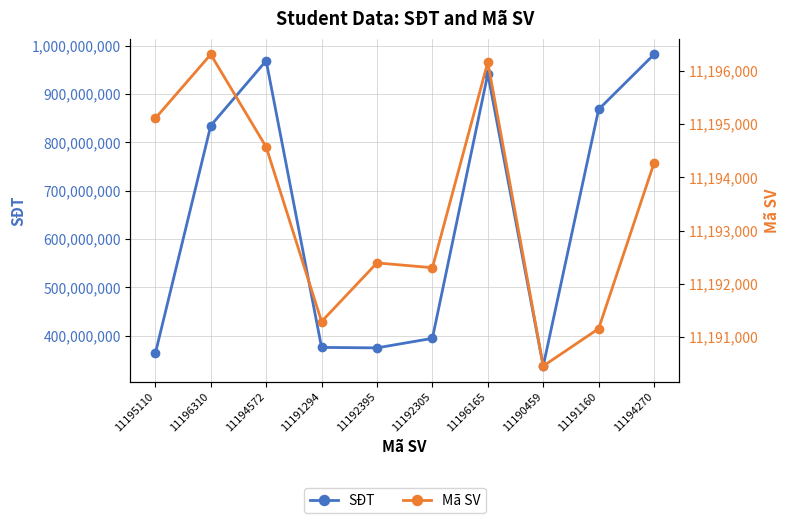

What is the label of the 9th point from the right?

11196310